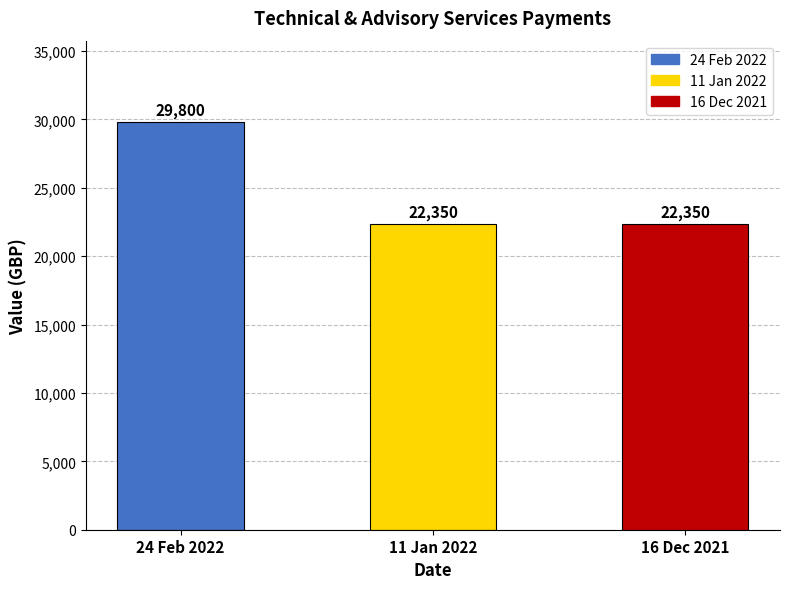

What value does the data have at 24 Feb 2022, to the nearest 50?

29800